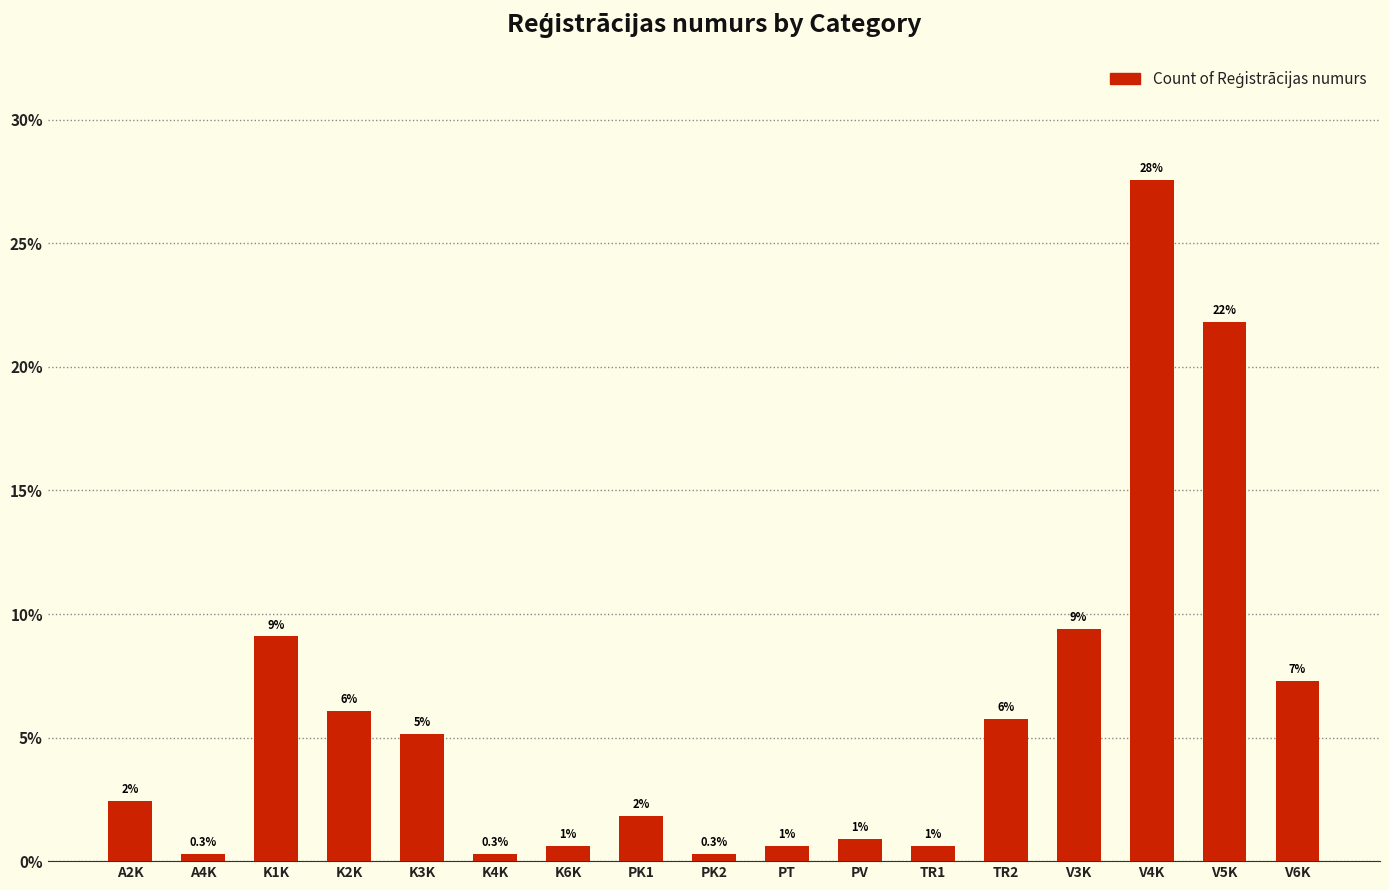

What is the value of the 8th bar from the left?

1.8